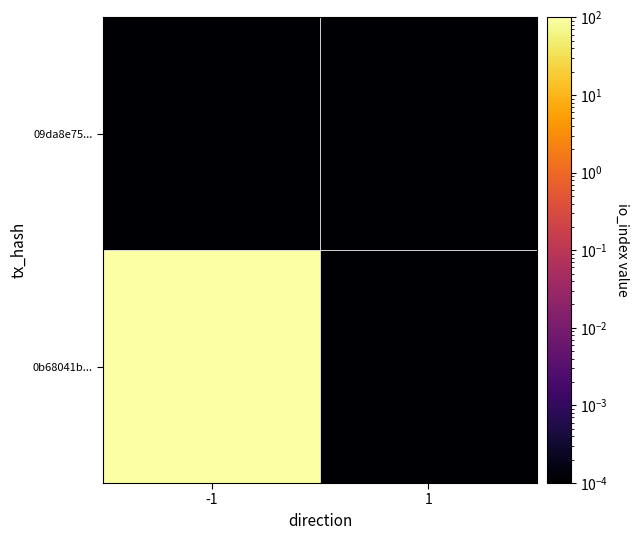

At how many categories does at least one series exceed 146?

1